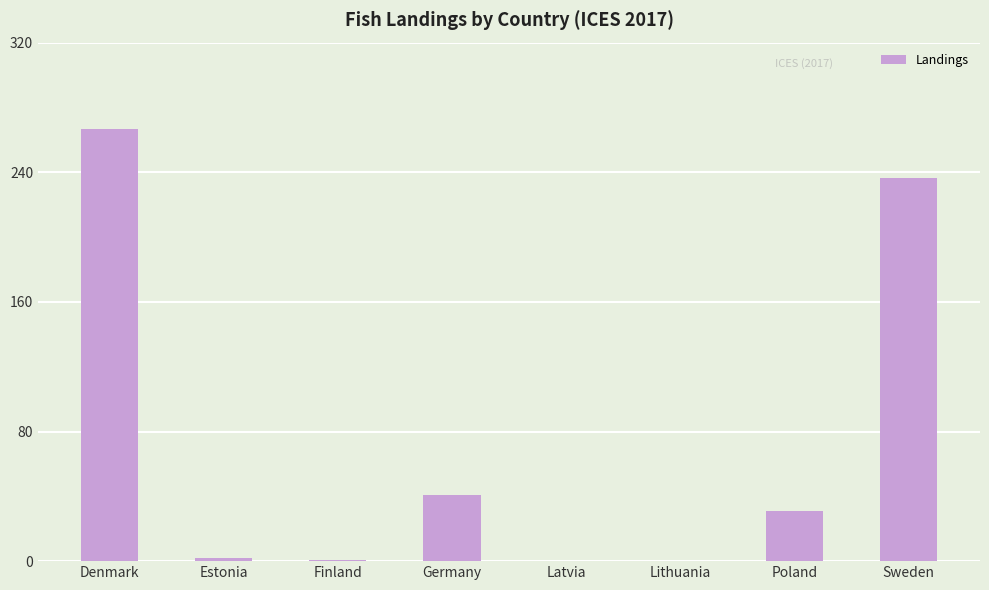

Which has a higher value, Poland or Latvia?

Poland